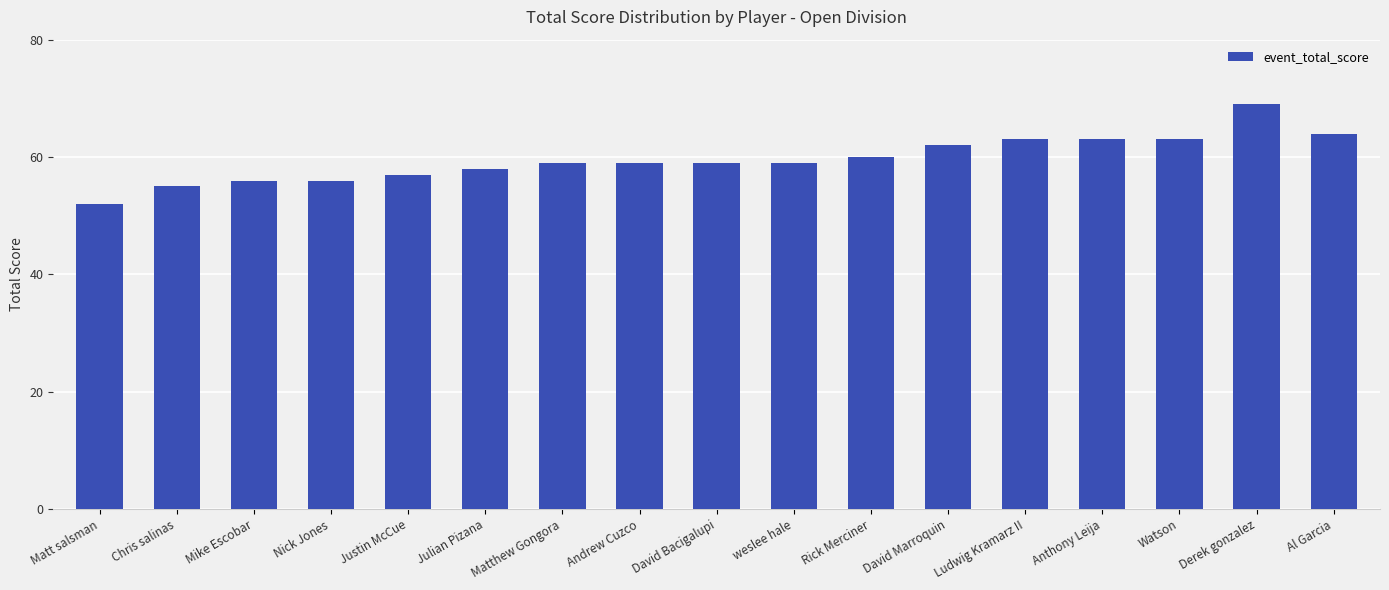

What is the maximum value shown in the chart?

69